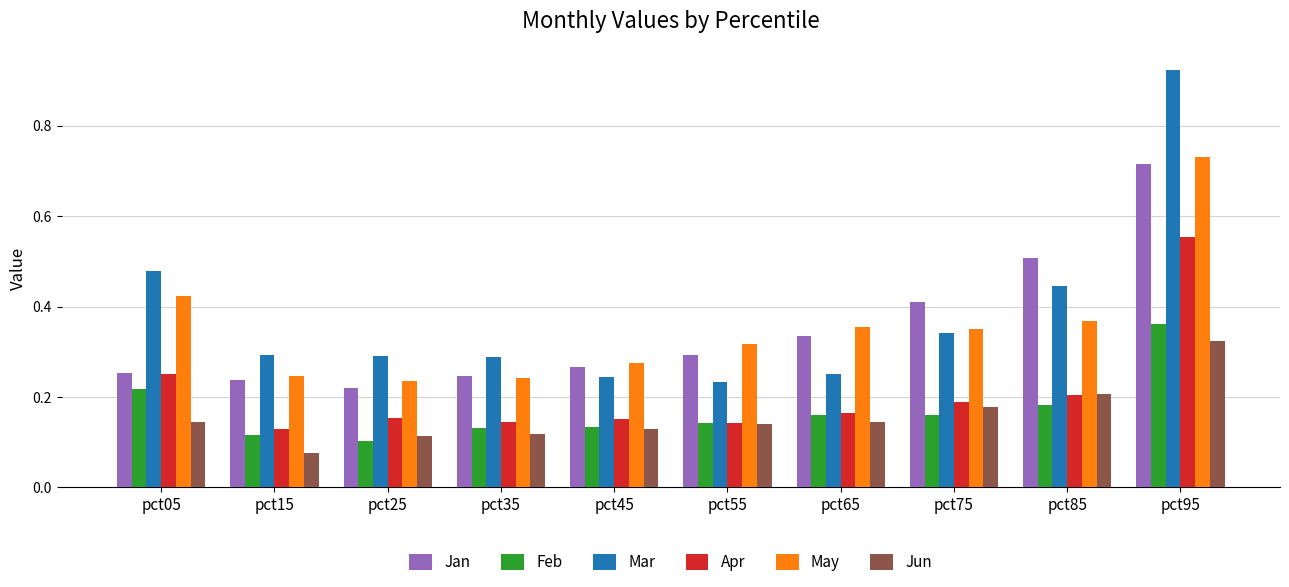

True or false: May has a value of 0.3 at pct75.

True